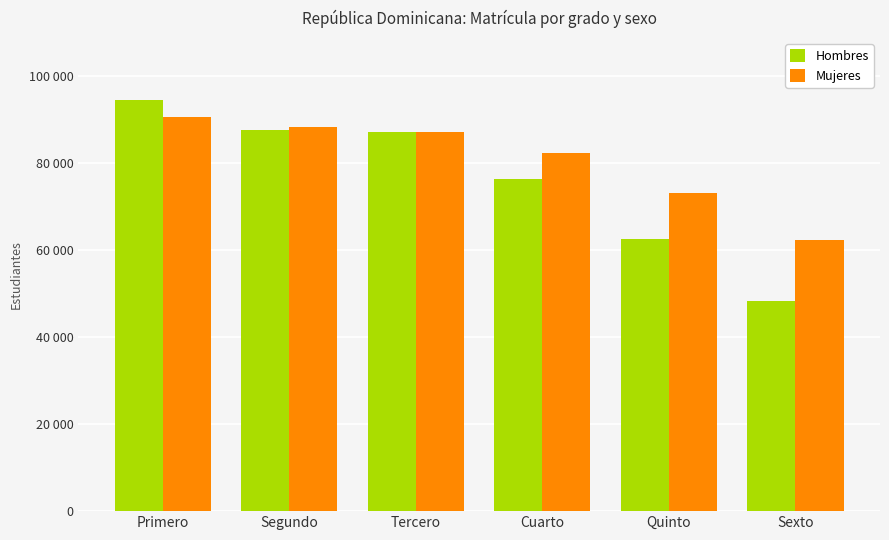

What is the spread (max minus min) of values at Quinto?

10599